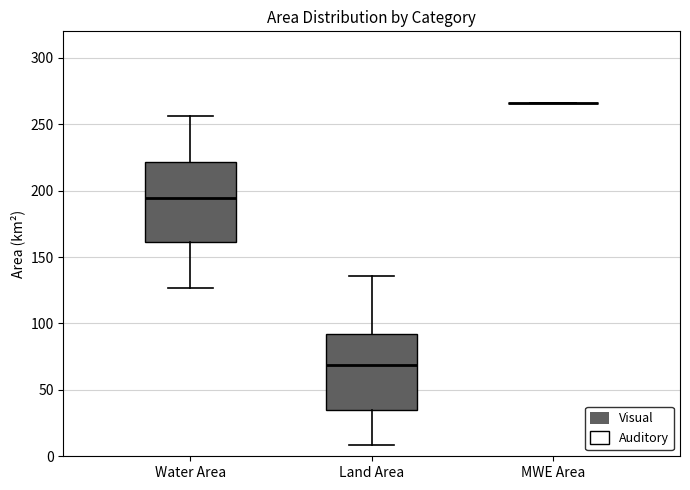

Reading left to right, transcribe this box plot: for each box, give where its median line is, the range the box spans, and where its two whiskers end, as read against the y-axis. The values are not printed on the chart, so give them approximately, as read against the axis.

Water Area: median 195, box 160 to 220, whiskers 125 to 255
Land Area: median 70, box 35 to 90, whiskers 10 to 135
MWE Area: box collapsed to a line at 265, whiskers 265 to 265